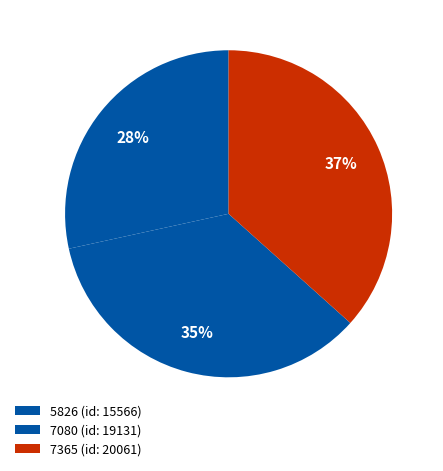

Count the number of slices in the pie.

3